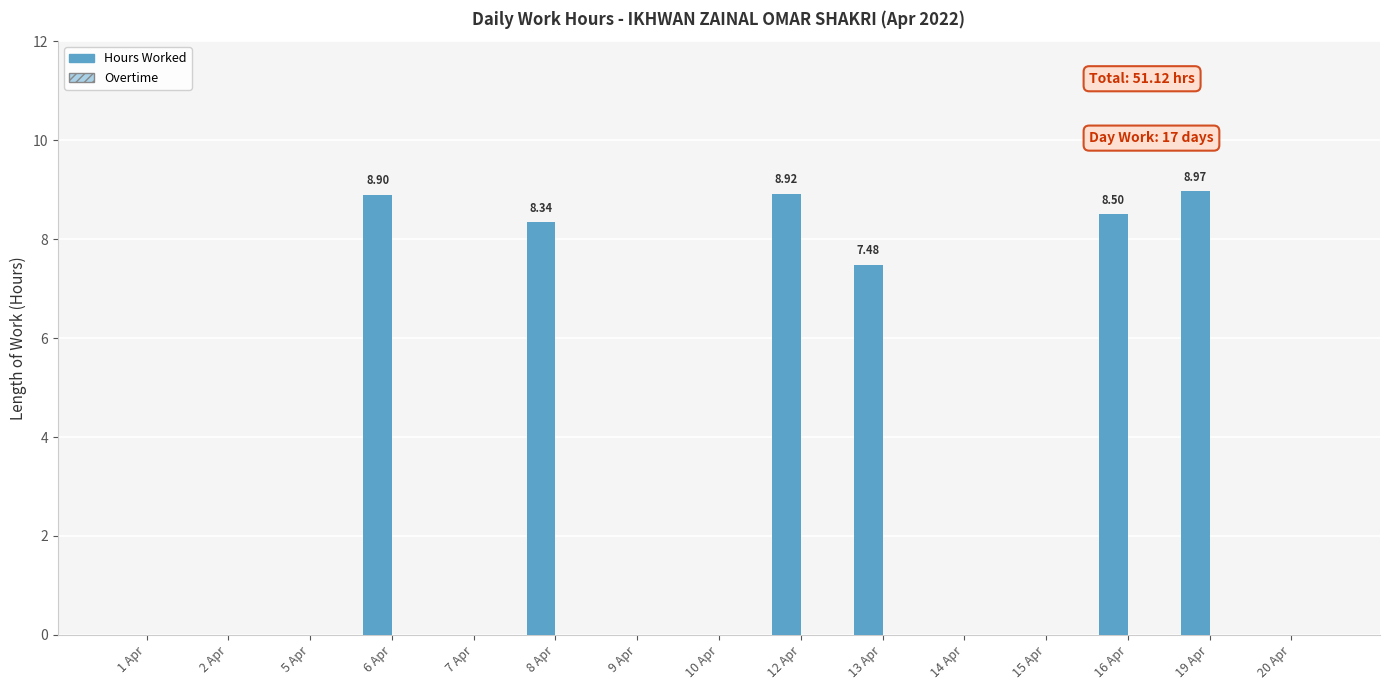

What is the sum of all values?

51.1